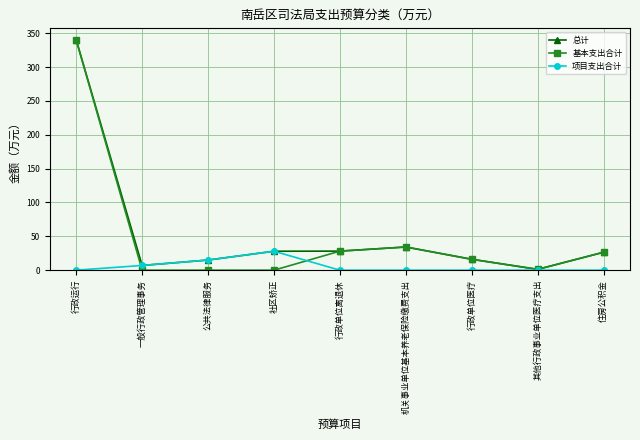

How many lines are shown in the chart?

3